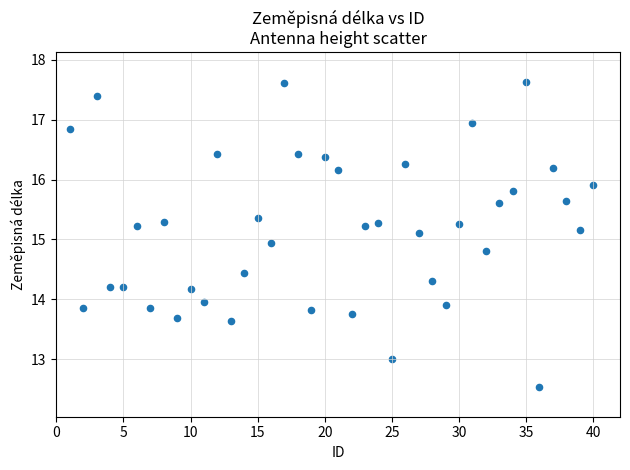

What is the range of Y values (max minus min)?

5.1